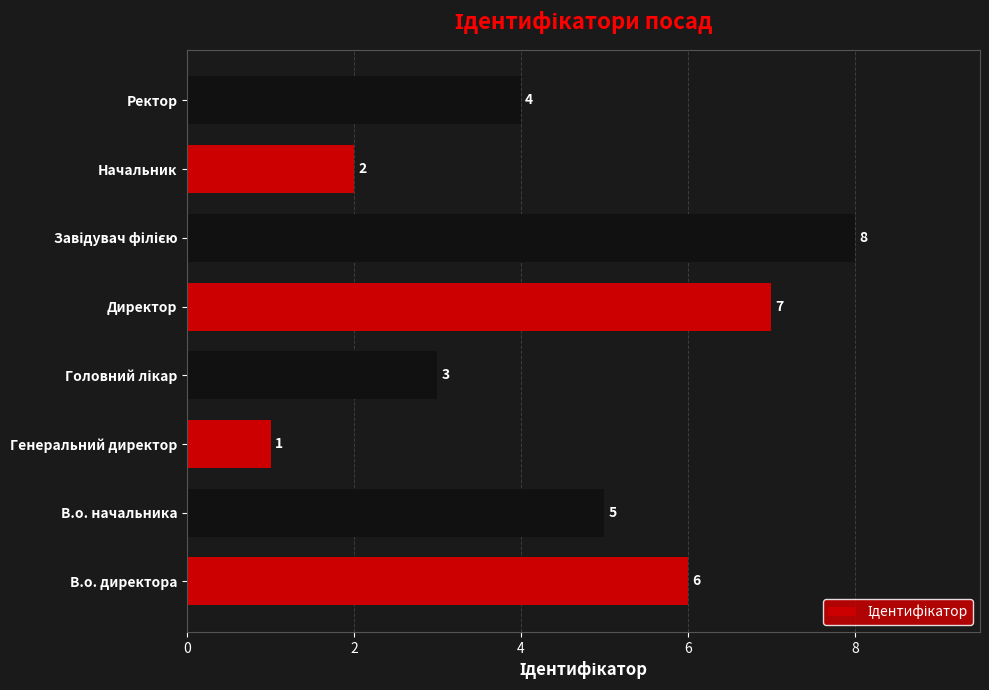

What is the greatest value displayed?

8